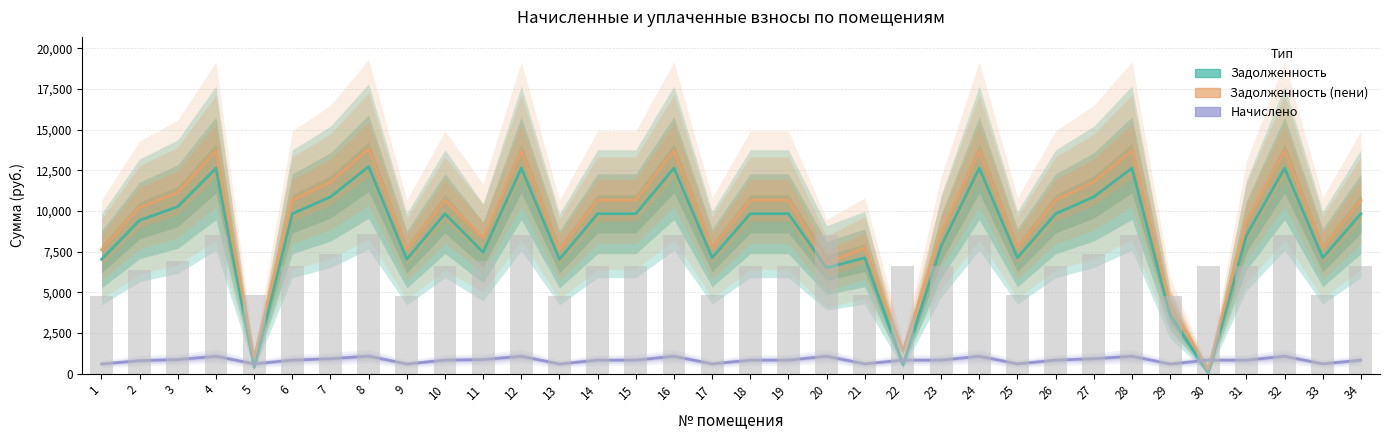

At which label does начислено reach its minimum?

1